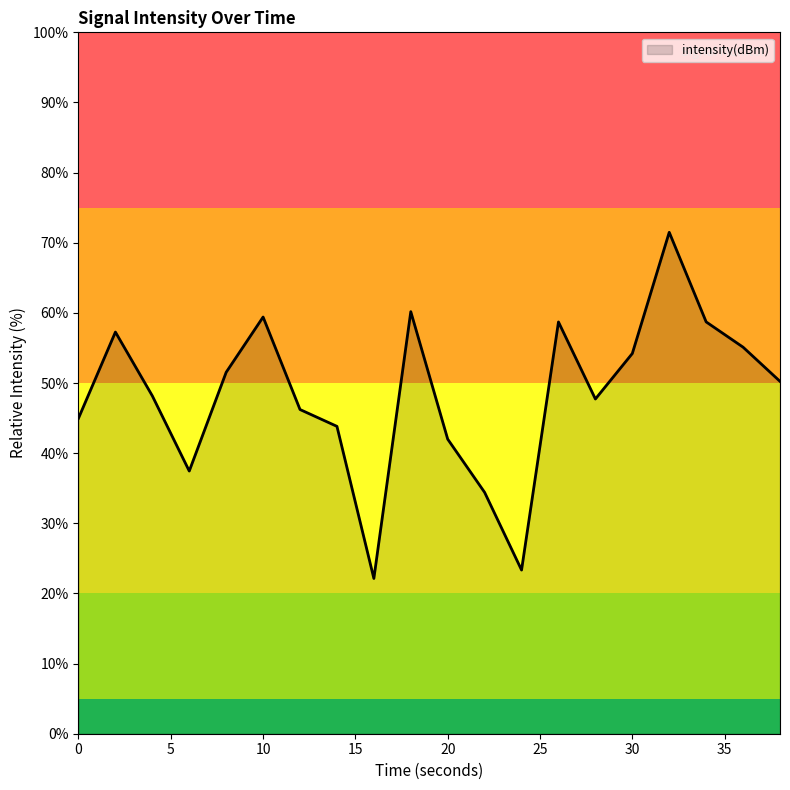

What is the smallest value displayed?

22.1